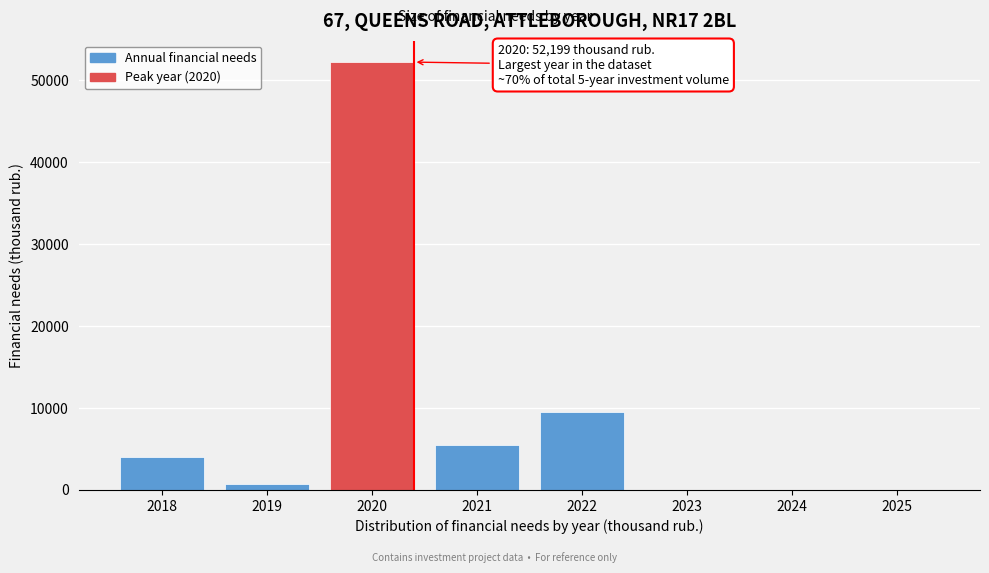

Reading right to left, what are all the values shown in this chart?

2025=0.0	2024=0.0	2023=0.0	2022=9488.9	2021=5479.1	2020=52199.4	2019=683.9	2018=4064.2